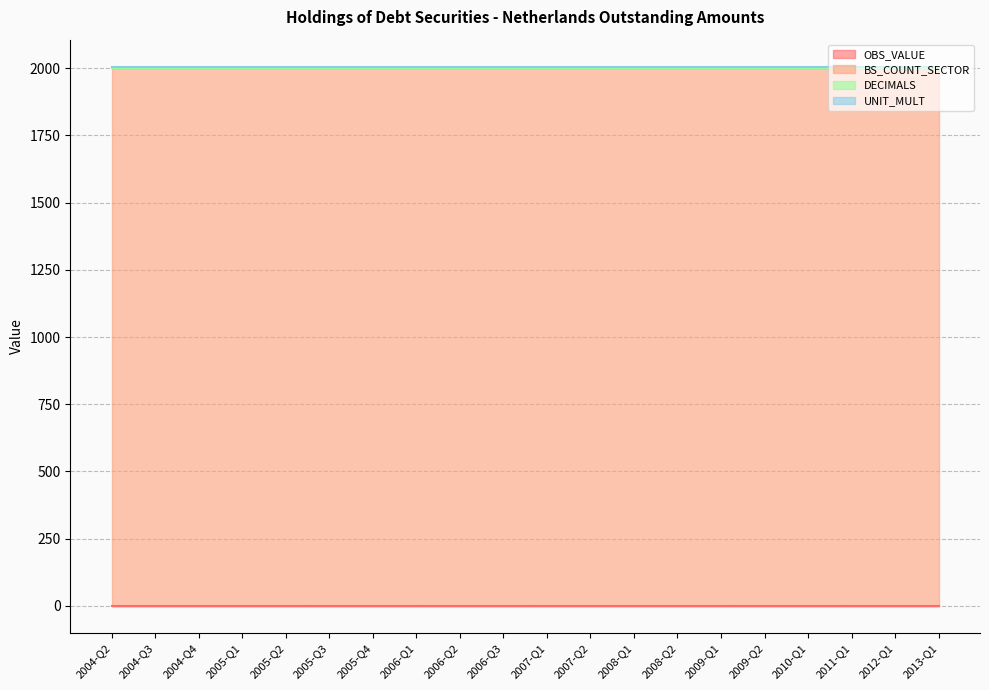

How many distinct data groups are displayed?

4